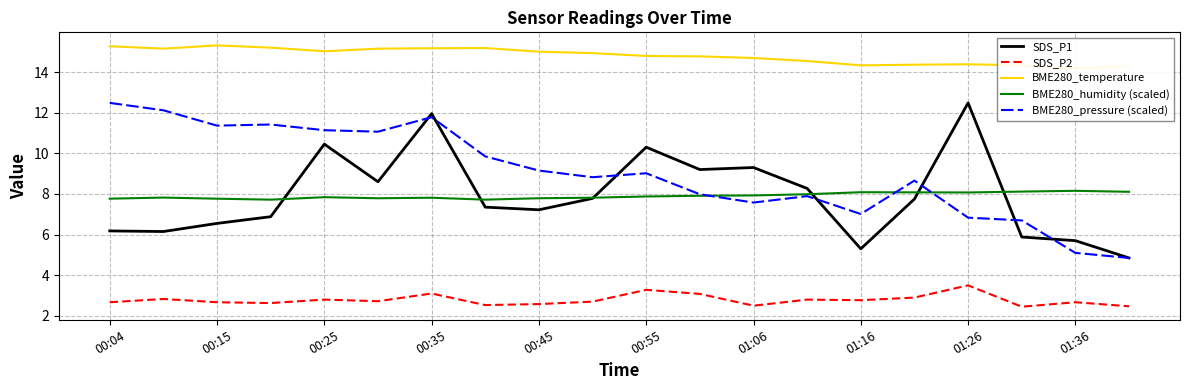

What is the minimum value for SDS_P2?

2.5